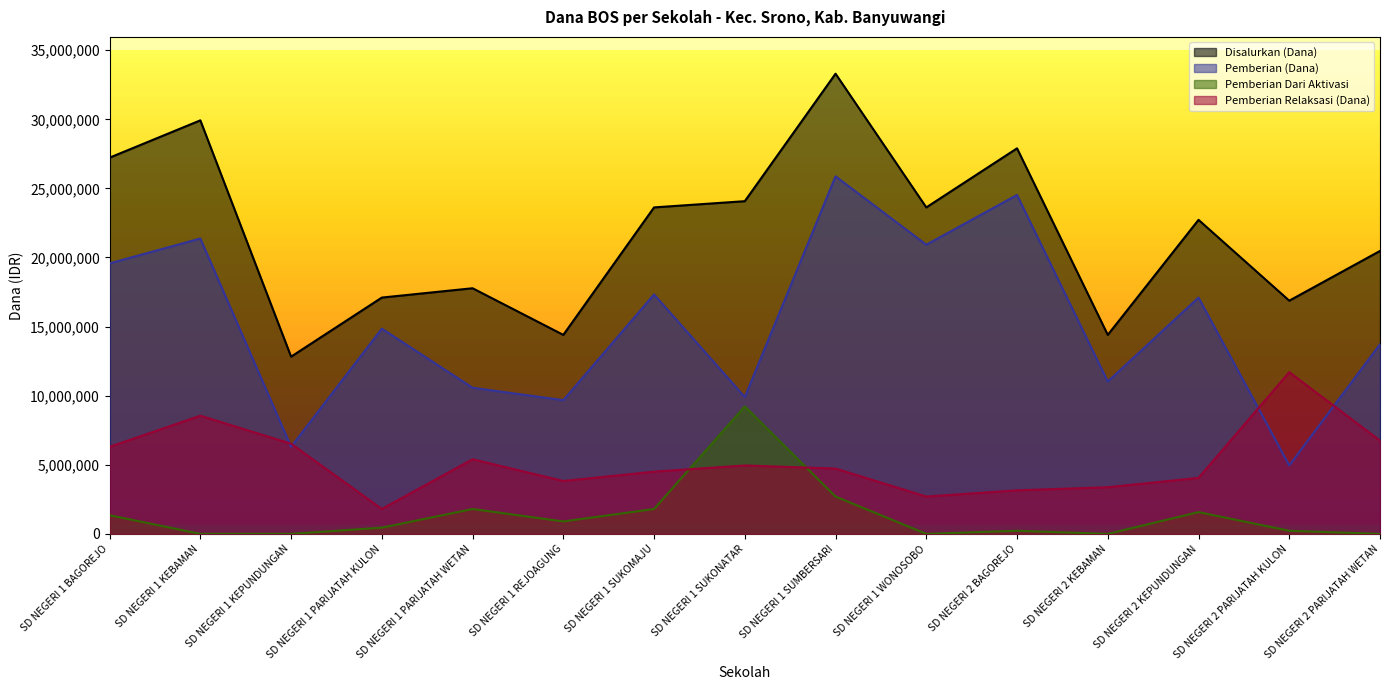

Which has a higher value, SD NEGERI 1 KEBAMAN or SD NEGERI 1 PARIJATAH WETAN?

SD NEGERI 1 KEBAMAN